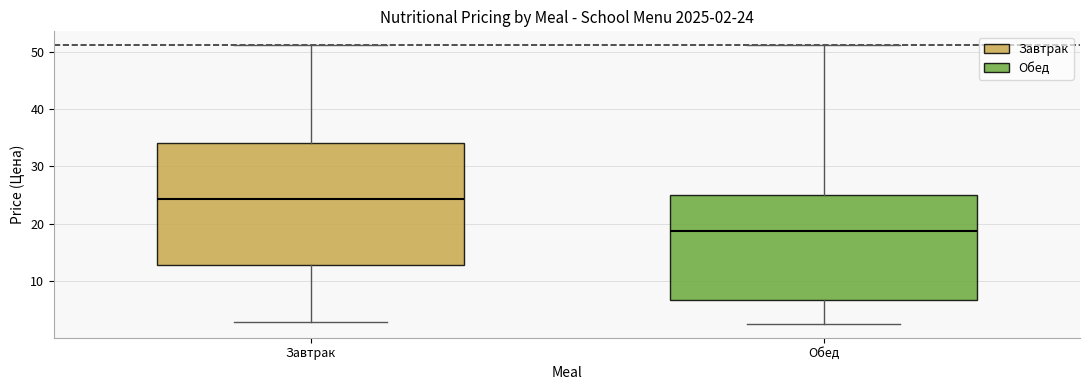

Comparing the boxes themselves (not the whiskers), which one is the tallest?

Завтрак